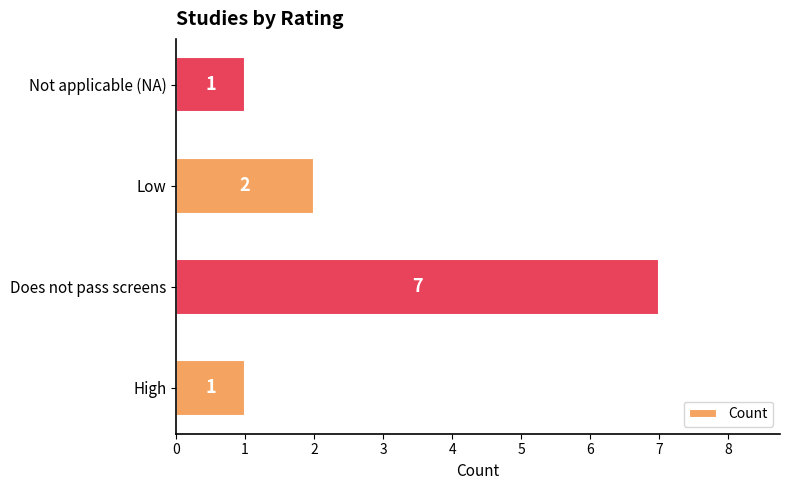

How many values are between 1 and 7?

4